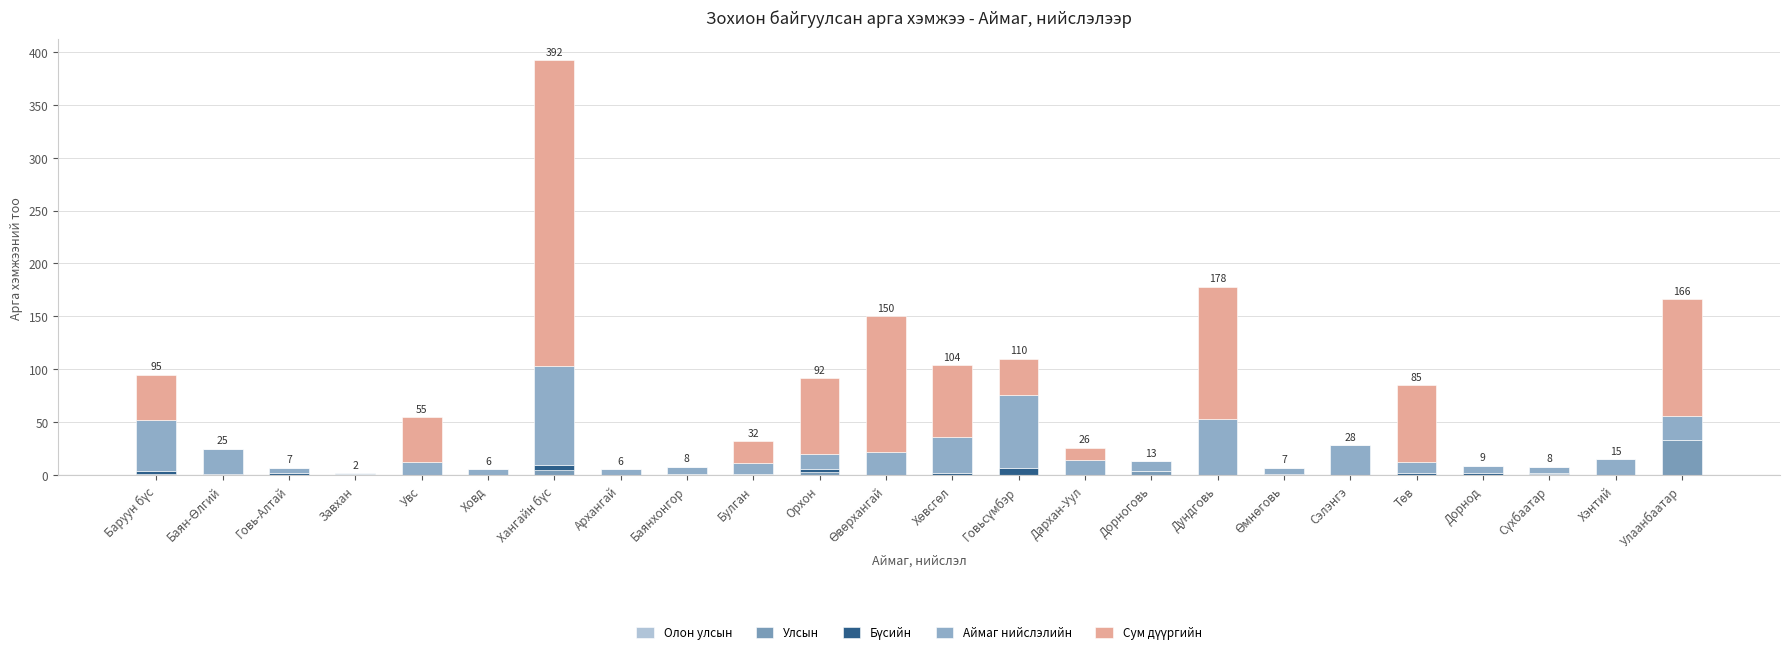

How many distinct data groups are displayed?

4